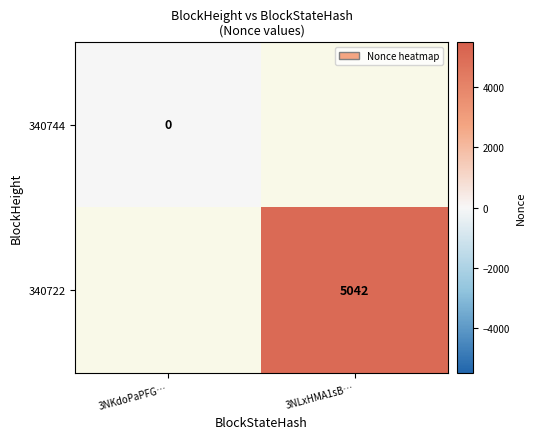

True or false: 340722 has a value of 5042 at 3NLxHMA1sB….

True